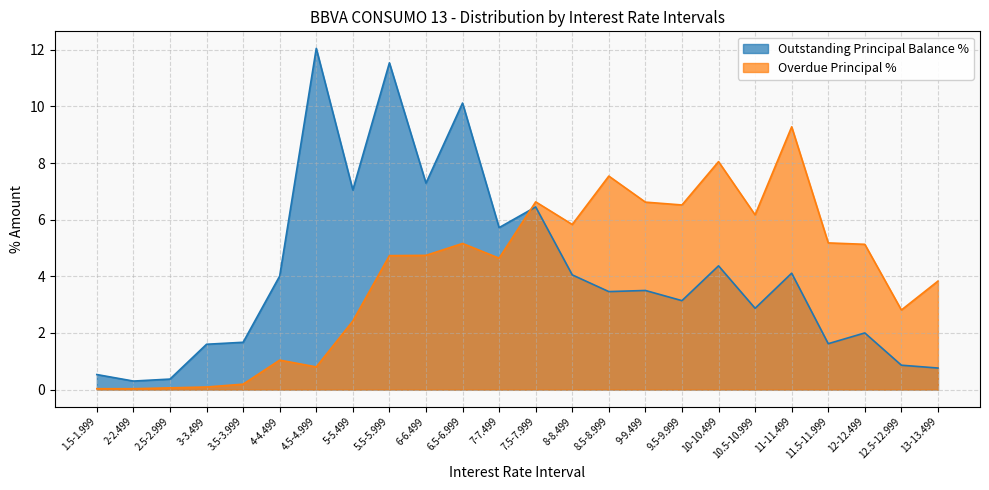

True or false: Outstanding Principal Balance % has more than 2 points higher than both neighbors.

True